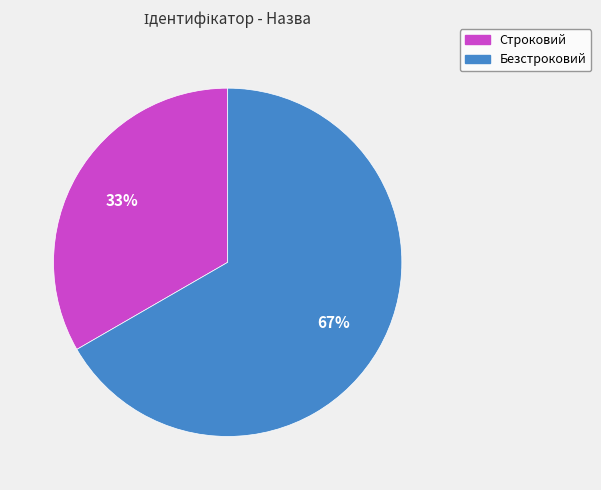

What percentage is the Безстроковий slice, to the nearest percent?

67%